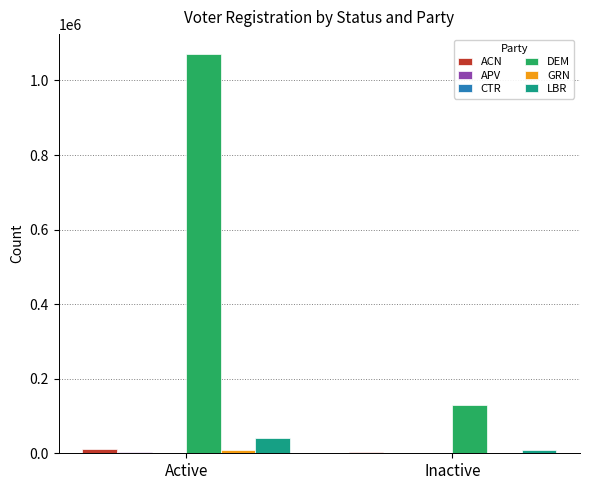

What value does the ACN series have at Active?

12165